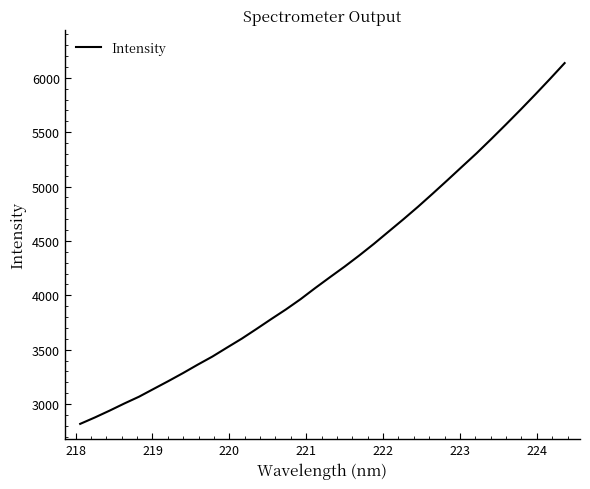

What is the minimum value shown in the chart?

2817.4